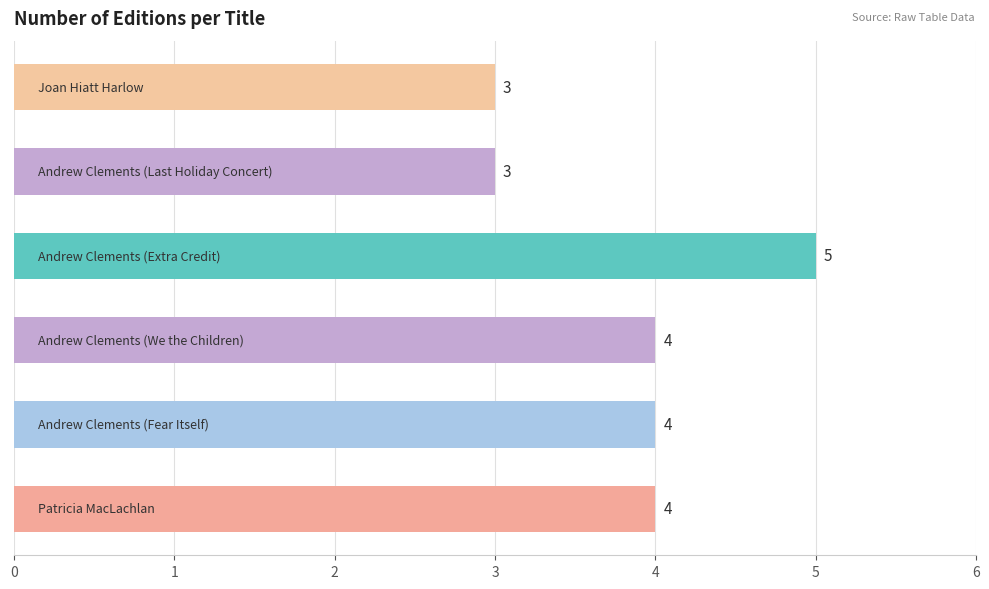

Reading bottom to top, list all the values displayed in this chart.

4	4	4	5	3	3